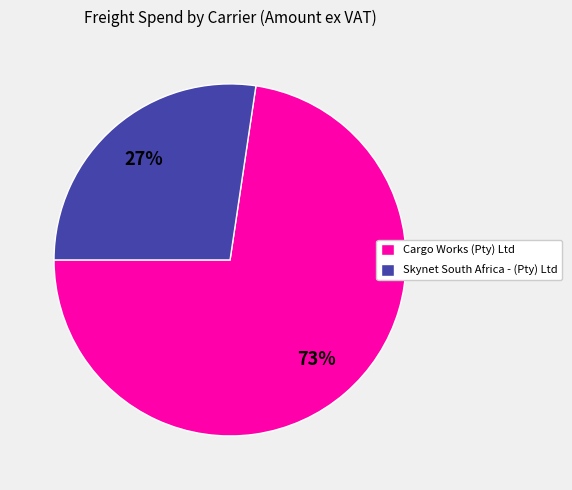

Is the sum of Cargo Works (Pty) Ltd and Skynet South Africa - (Pty) Ltd greater than half?

Yes